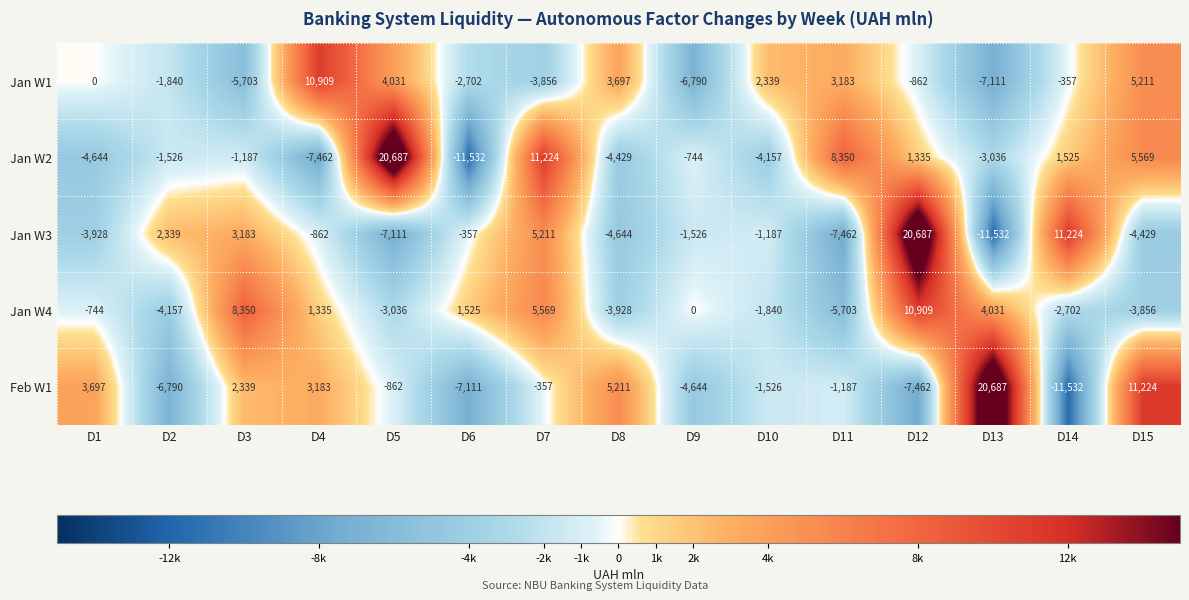

At which category is the sum across all series the highest?

D12